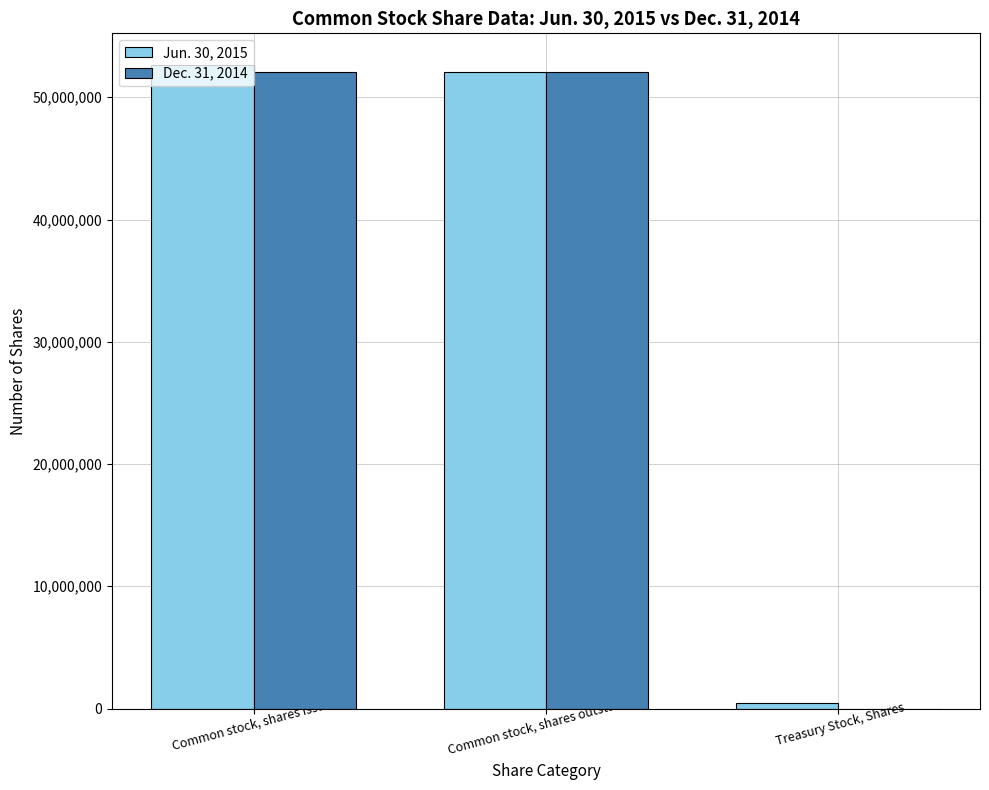

Where is Jun. 30, 2015 nearest to the value 26546628?

Common stock, shares outstanding